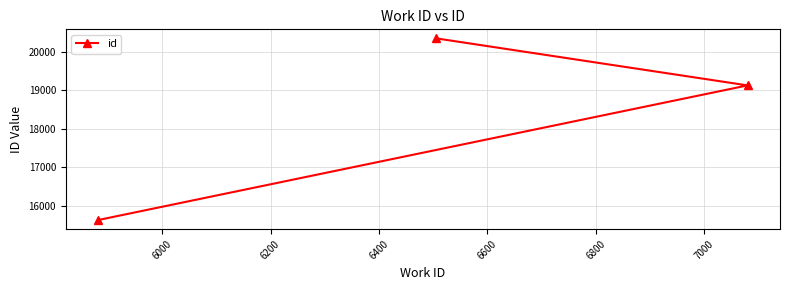

What is the maximum value shown in the chart?

20347